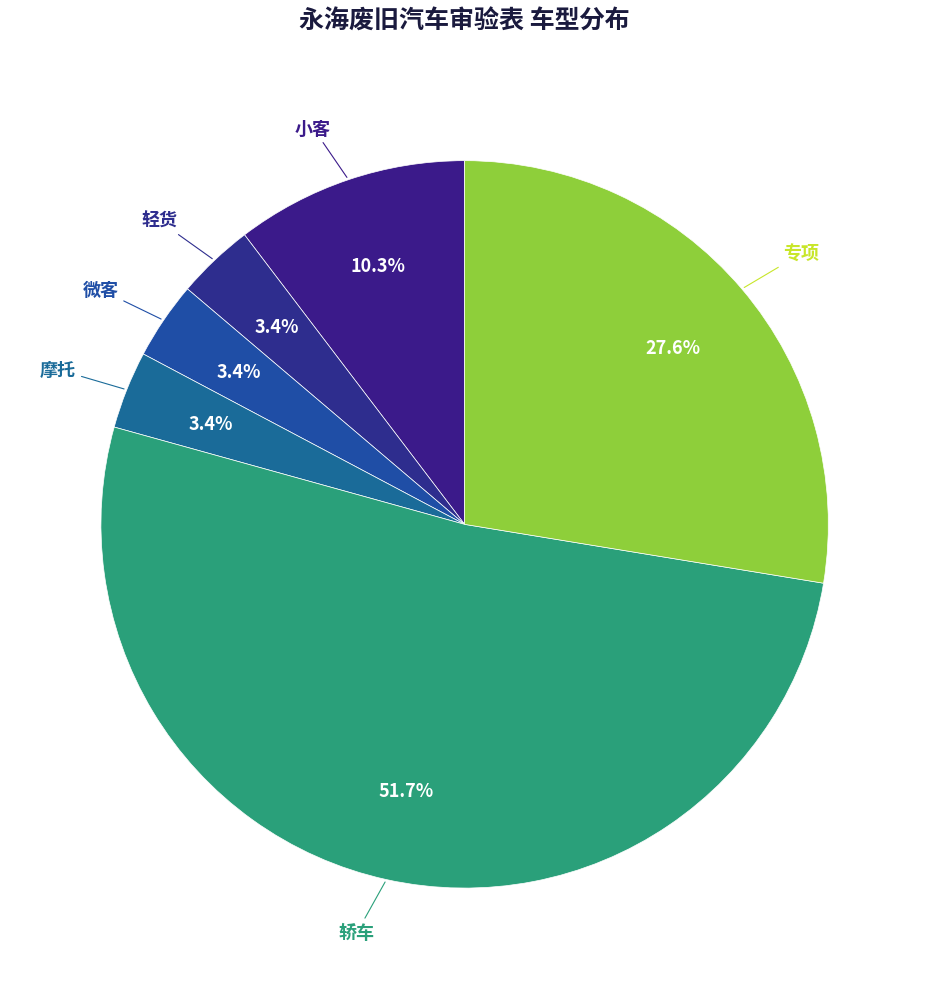

Count the number of slices in the pie.

6